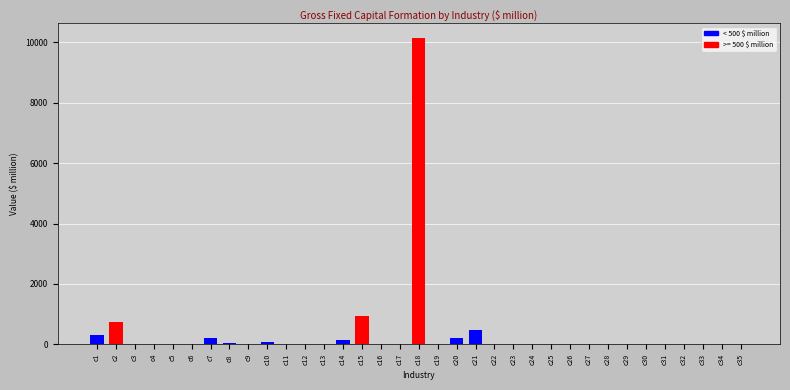

What is the maximum value shown in the chart?

10131.8